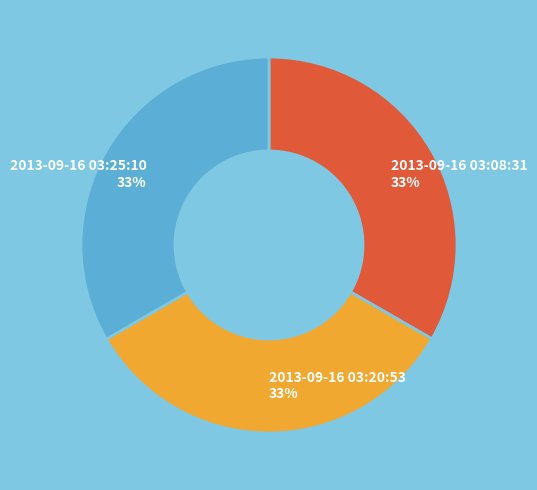

Approximately how many times larger is the value at 2013-09-16 03:08:31 compared to 2013-09-16 03:25:10?

1.0